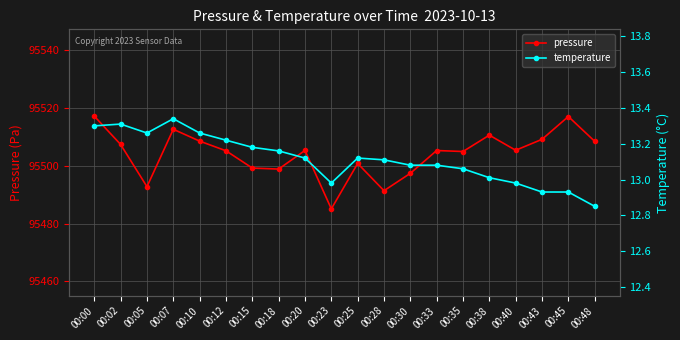

Which series has the largest range (max minus min)?

pressure